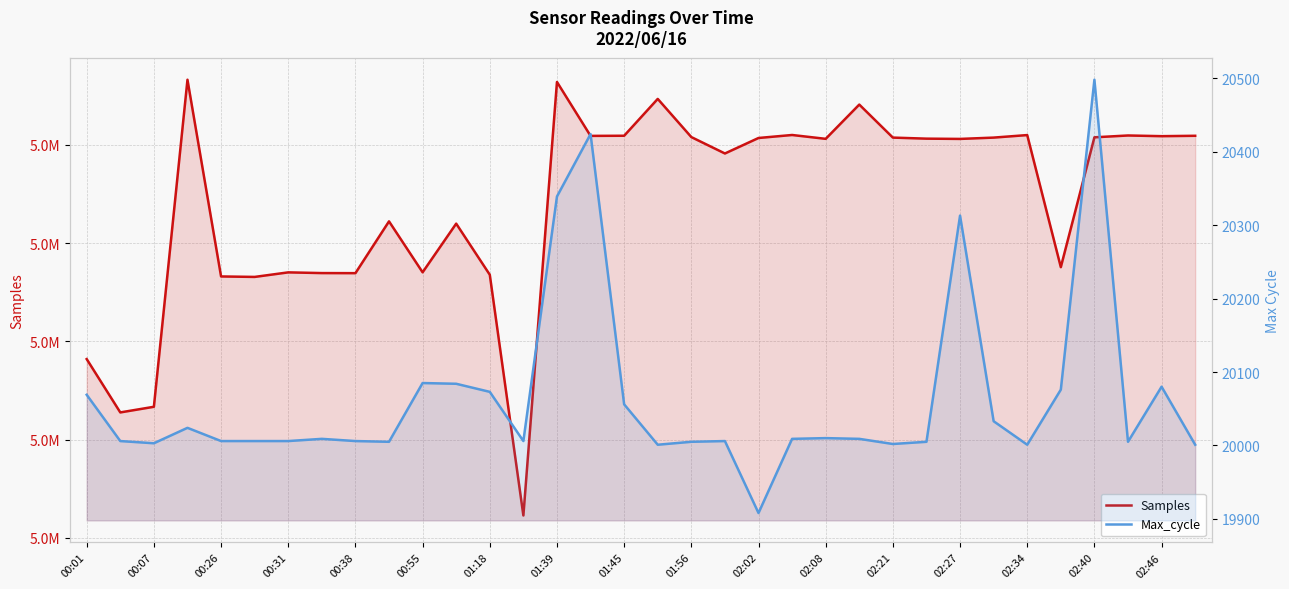

Count the number of categories in the chart.

34